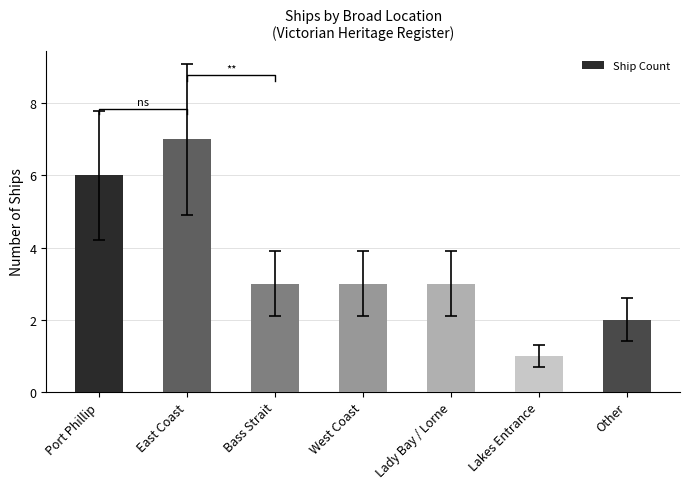

What is the ratio of the value at Other to the value at Bass Strait?

0.7